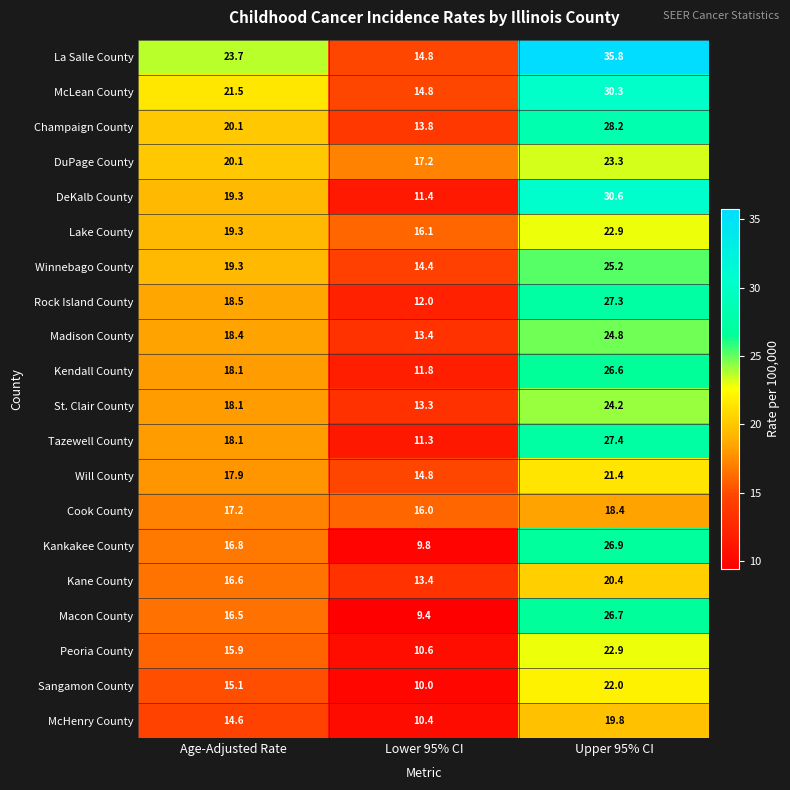

Which series has the largest range (max minus min)?

La Salle County